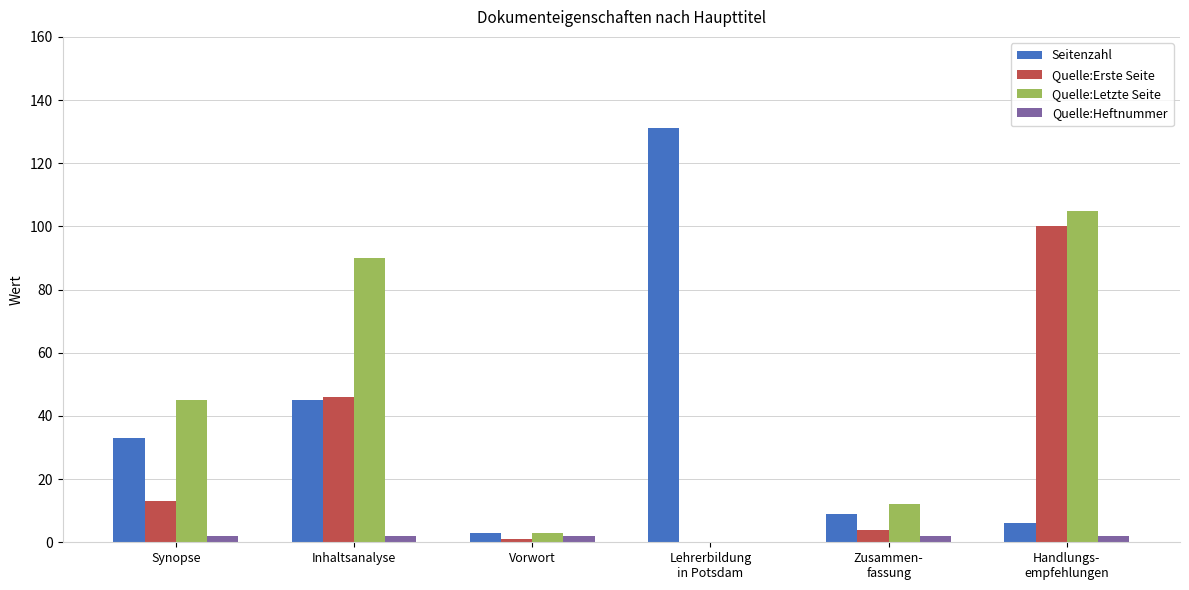

What is the sum of all Quelle:Erste Seite values?

164